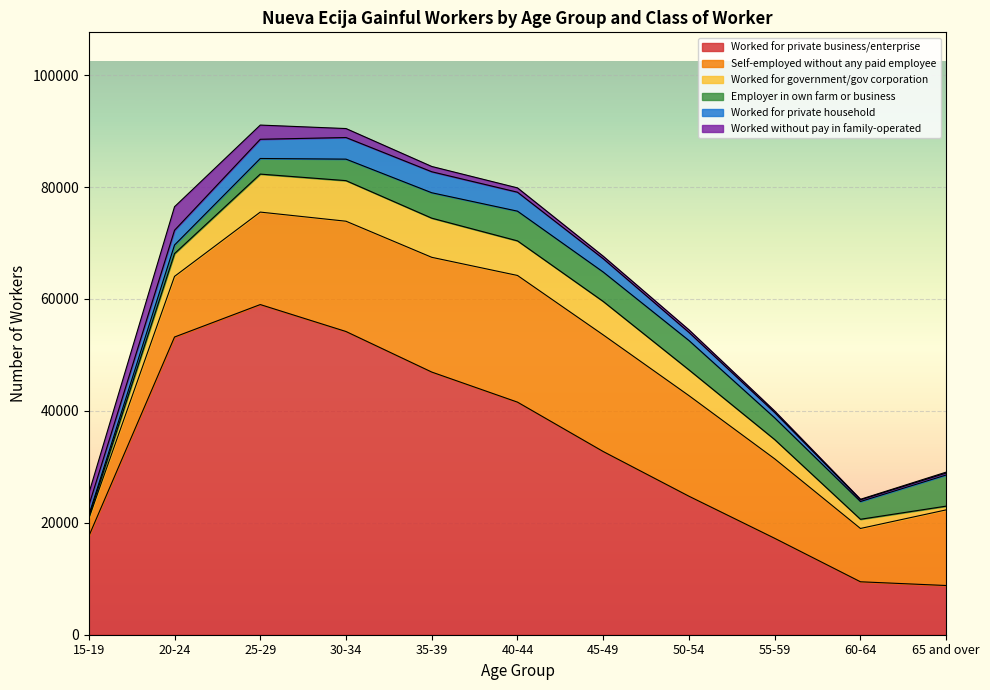

Reading right to left, what are all the values shown in this chart?

Worked for private business/enterprise: 8793	9460	17226	24746	32734	41561	46936	54182	58999	53198	17592
Self-employed without any paid employee: 13516	9527	14201	17975	20842	22638	20506	19711	16524	10836	3173
Worked for government/gov corporation: 669	1644	3445	4608	5980	6184	6997	7252	6790	4071	291
Employer in own farm or business: 5564	3172	3877	5241	5251	5306	4540	3841	2789	1536	320
Worked for private household: 351	308	958	1453	2386	3388	3752	3862	3433	2634	1693
Worked without pay in family-operated: 164	89	258	454	442	773	945	1604	2539	4205	2162